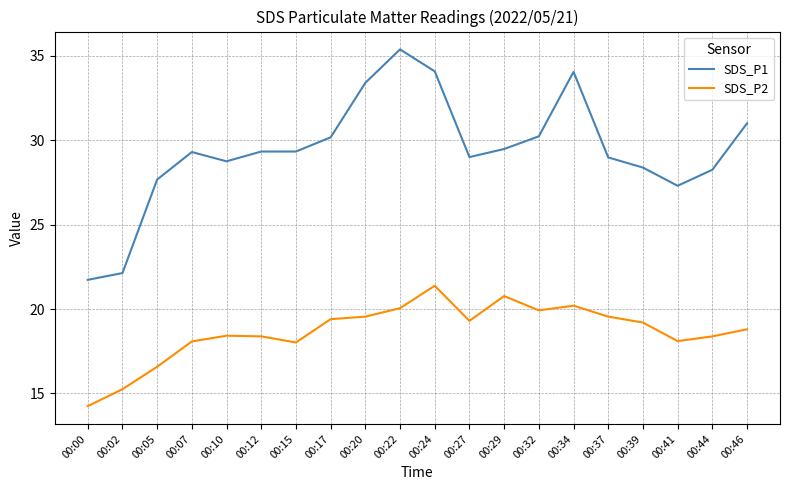

Does the chart have visible grid lines?

Yes